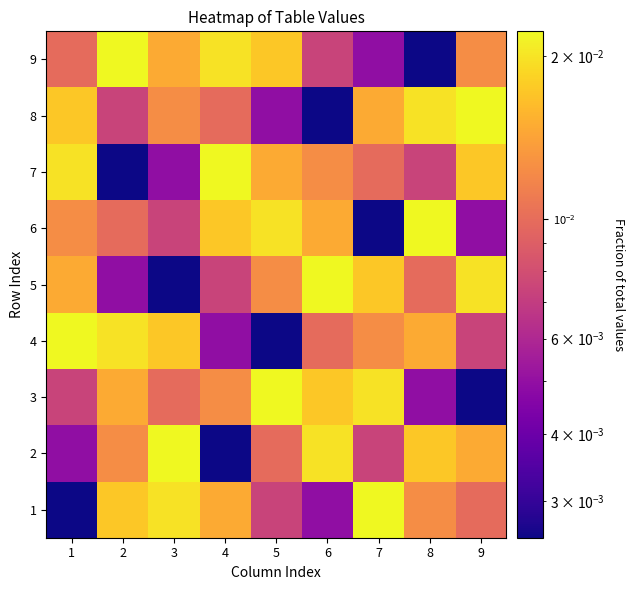

At how many categories does at least one series exceed 0?

9